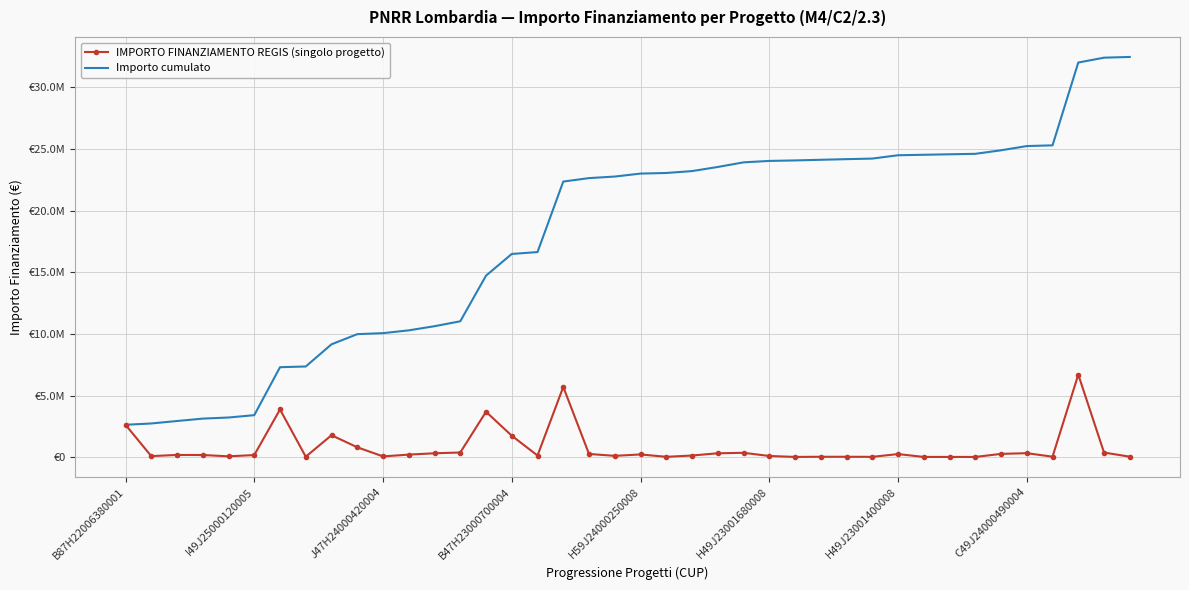

Where is Importo cumulato nearest to the value 17558507?

16